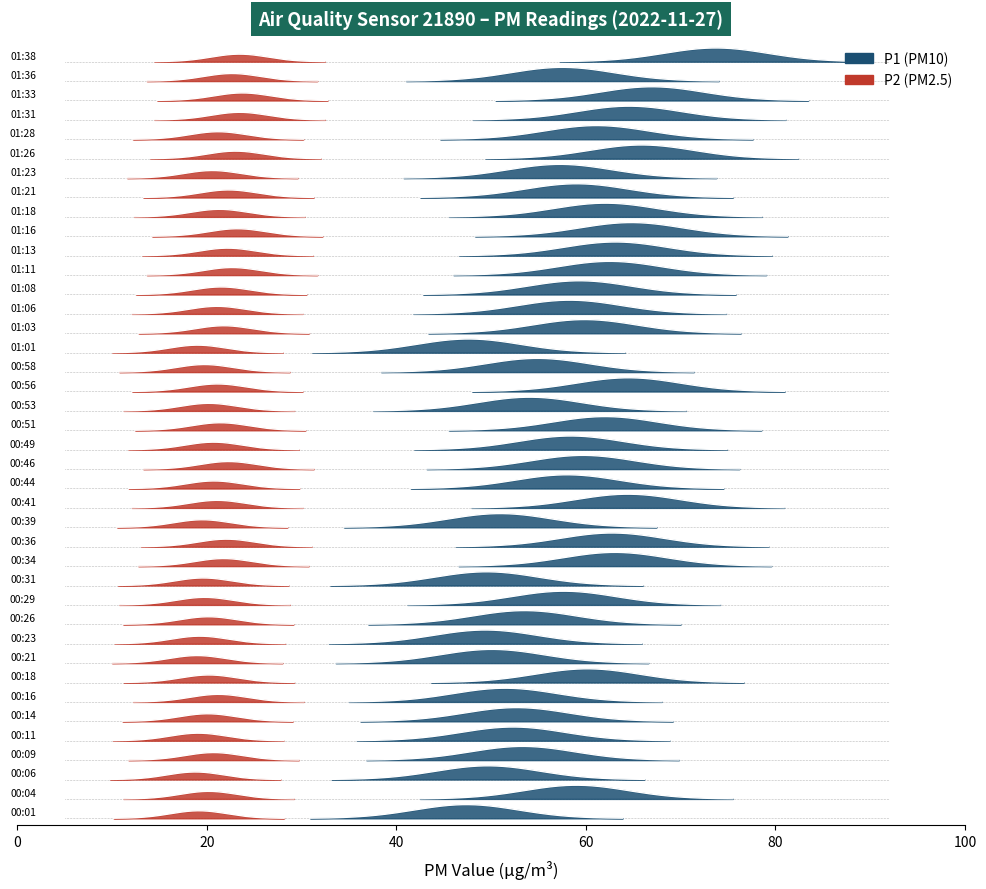

What is the sum of all P1 values?

2323.0